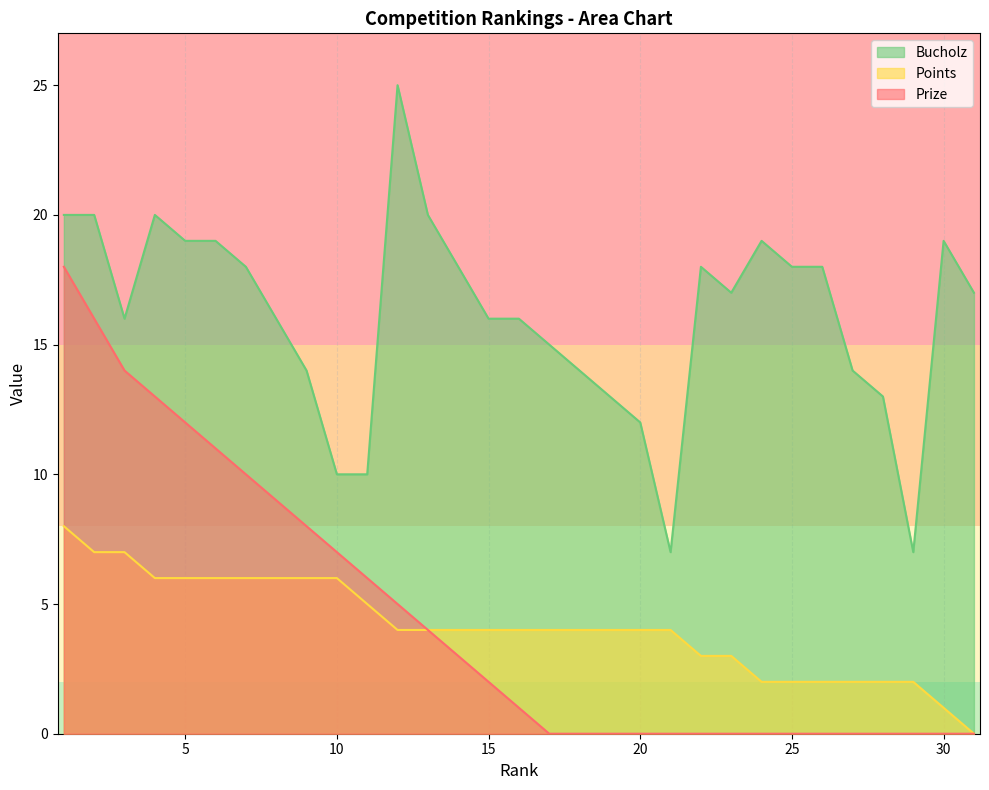

The value of Bucholz at 27 is 7. True or false?

False